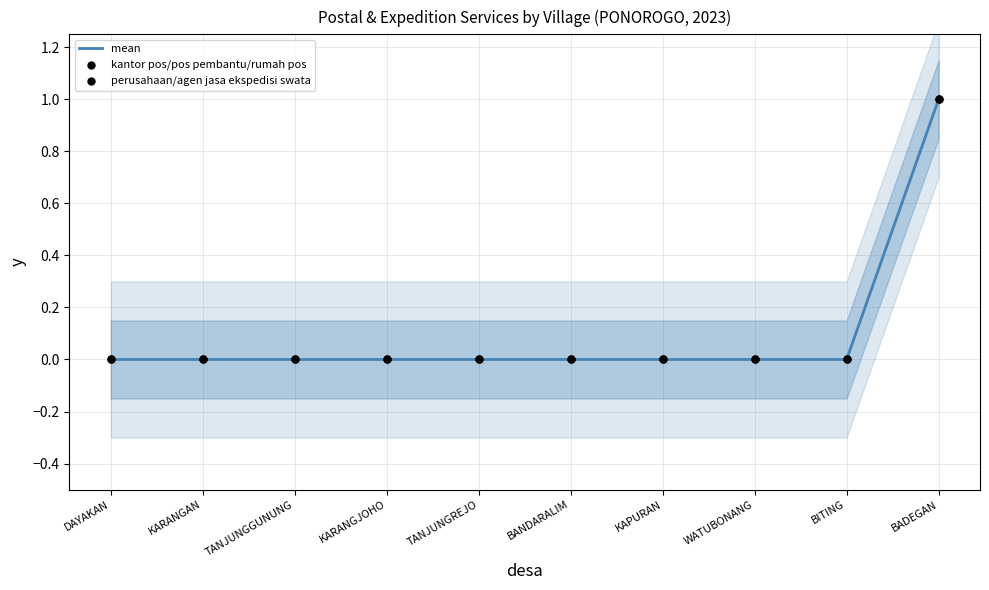

Which series has the largest total across all categories?

mean